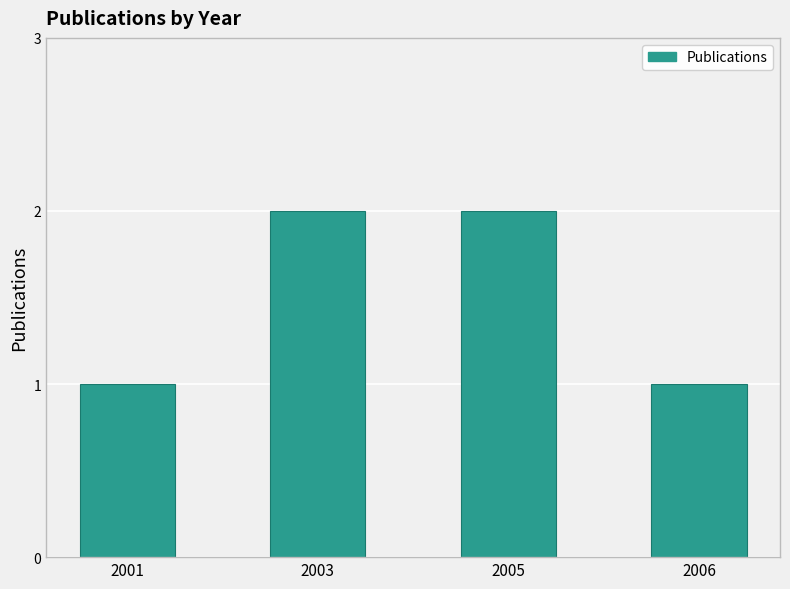

What is the change in value from 2005 to 2006?

-1